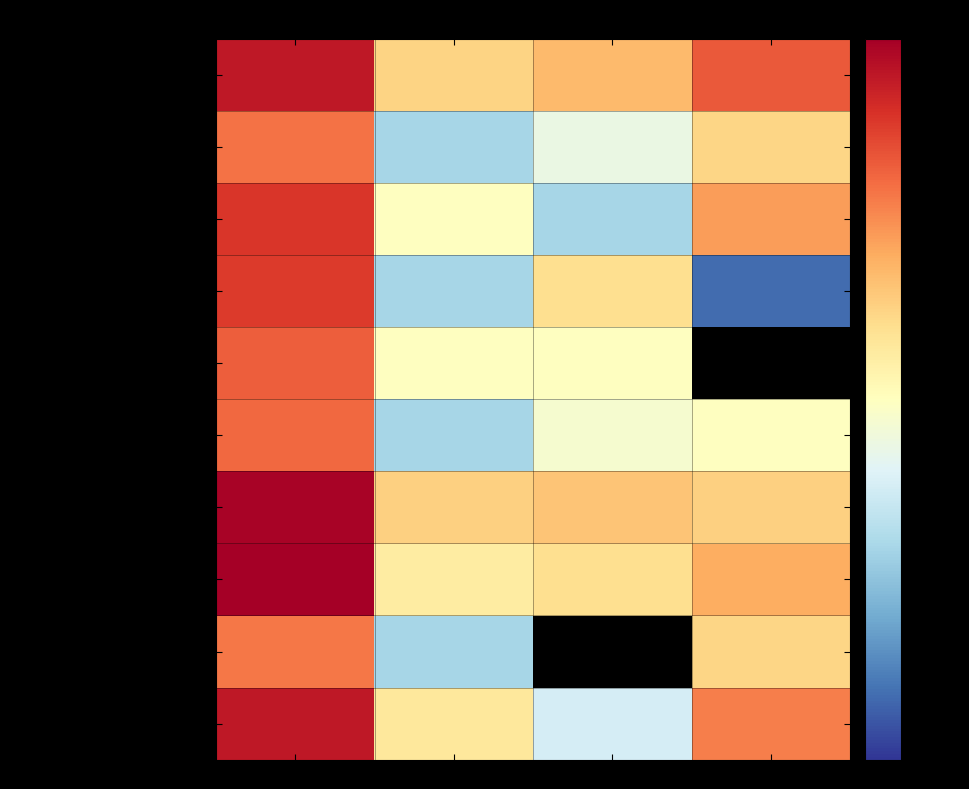

What is the difference between the highest and lowest values at Белки?

13.0